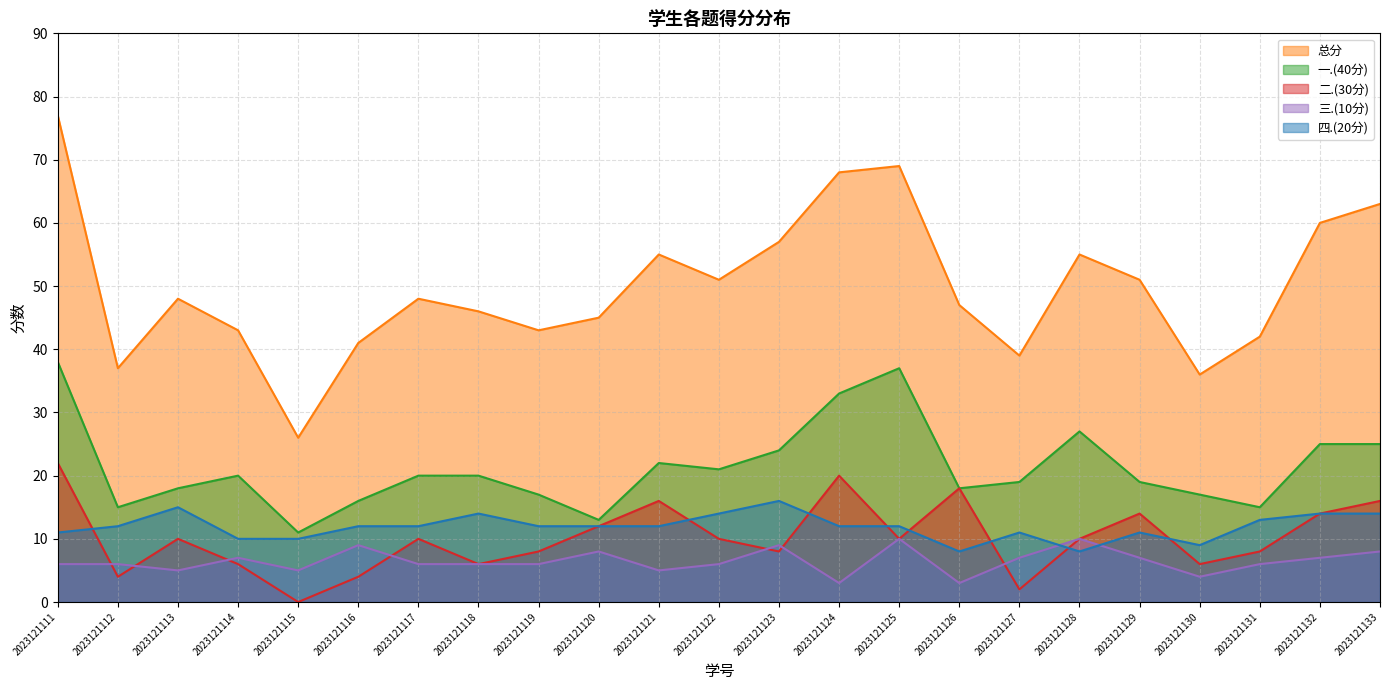

Reading left to right, transcribe all the data shown in this chart.

总分: 2023121111=77	2023121112=37	2023121113=48	2023121114=43	2023121115=26	2023121116=41	2023121117=48	2023121118=46	2023121119=43	2023121120=45	2023121121=55	2023121122=51	2023121123=57	2023121124=68	2023121125=69	2023121126=47	2023121127=39	2023121128=55	2023121129=51	2023121130=36	2023121131=42	2023121132=60	2023121133=63
一.(40分): 2023121111=38	2023121112=15	2023121113=18	2023121114=20	2023121115=11	2023121116=16	2023121117=20	2023121118=20	2023121119=17	2023121120=13	2023121121=22	2023121122=21	2023121123=24	2023121124=33	2023121125=37	2023121126=18	2023121127=19	2023121128=27	2023121129=19	2023121130=17	2023121131=15	2023121132=25	2023121133=25
二.(30分): 2023121111=22	2023121112=4	2023121113=10	2023121114=6	2023121115=0	2023121116=4	2023121117=10	2023121118=6	2023121119=8	2023121120=12	2023121121=16	2023121122=10	2023121123=8	2023121124=20	2023121125=10	2023121126=18	2023121127=2	2023121128=10	2023121129=14	2023121130=6	2023121131=8	2023121132=14	2023121133=16
三.(10分): 2023121111=6	2023121112=6	2023121113=5	2023121114=7	2023121115=5	2023121116=9	2023121117=6	2023121118=6	2023121119=6	2023121120=8	2023121121=5	2023121122=6	2023121123=9	2023121124=3	2023121125=10	2023121126=3	2023121127=7	2023121128=10	2023121129=7	2023121130=4	2023121131=6	2023121132=7	2023121133=8
四.(20分): 2023121111=11	2023121112=12	2023121113=15	2023121114=10	2023121115=10	2023121116=12	2023121117=12	2023121118=14	2023121119=12	2023121120=12	2023121121=12	2023121122=14	2023121123=16	2023121124=12	2023121125=12	2023121126=8	2023121127=11	2023121128=8	2023121129=11	2023121130=9	2023121131=13	2023121132=14	2023121133=14